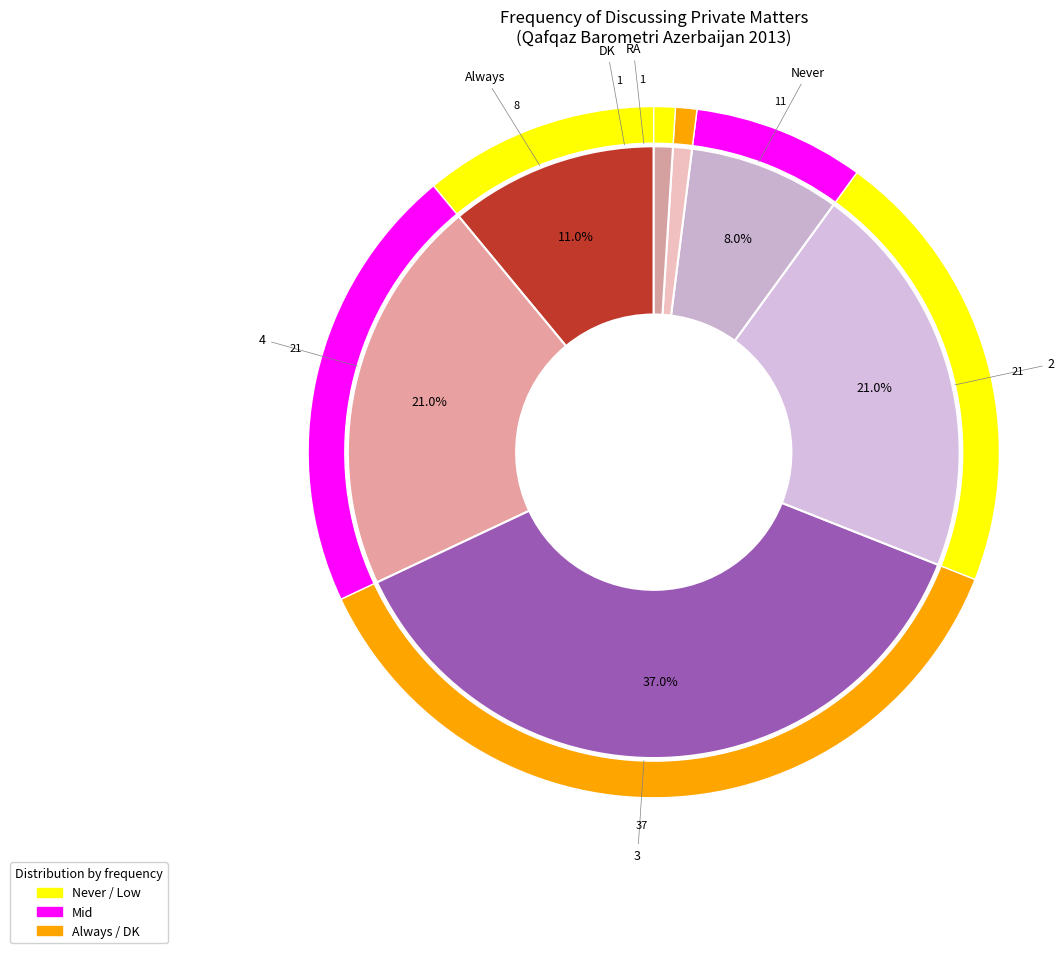

Rank the categories by value from lowest to highest.

DK, RA, Always, Never, 2, 4, 3